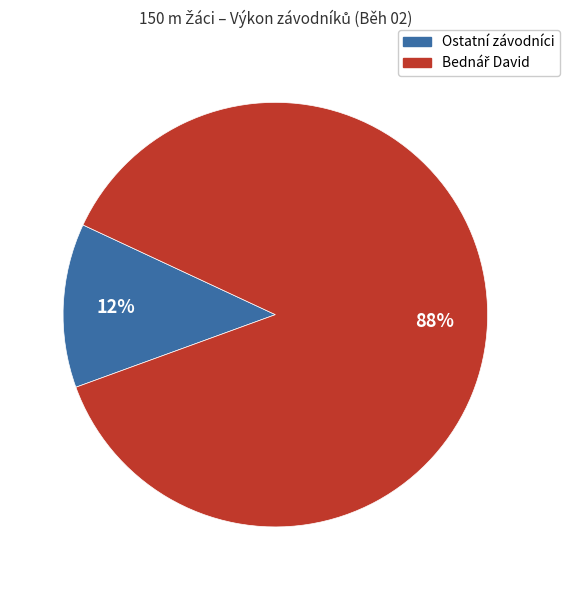

Does any single category account for the majority?

Yes